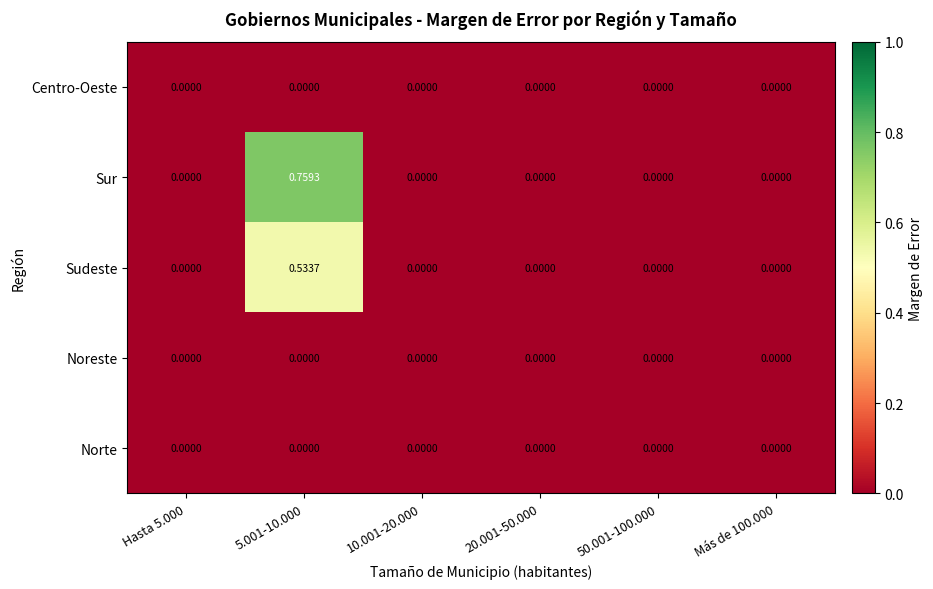

Which series has the largest range (max minus min)?

Sur